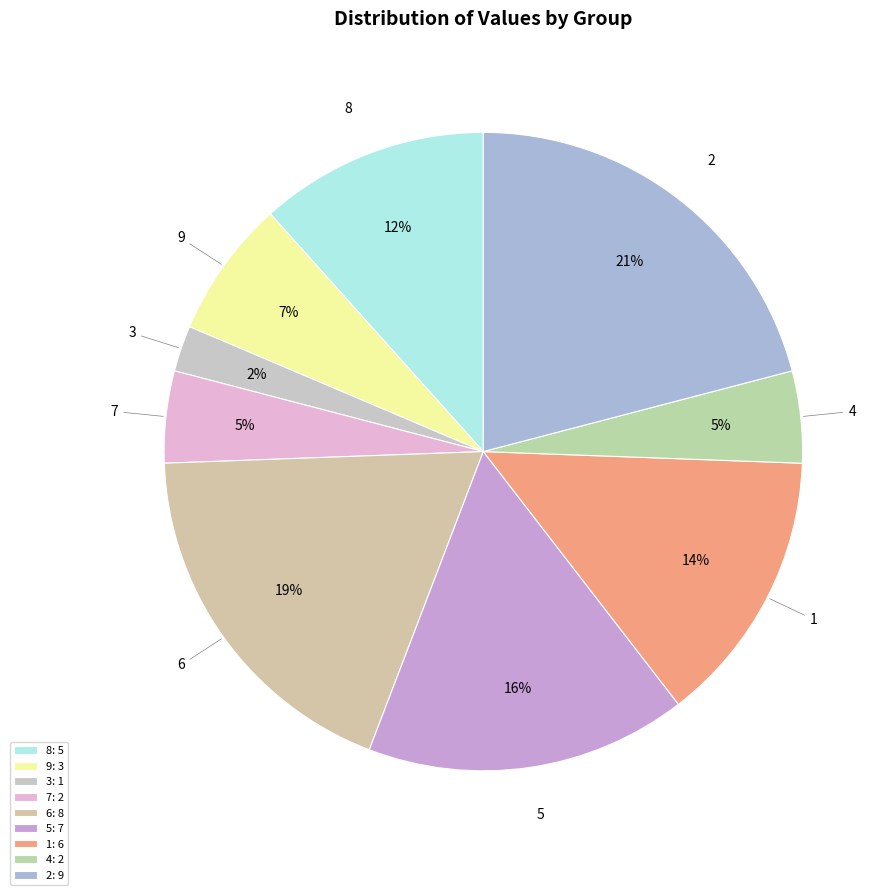

To the nearest percent, what is the difference between the largest and smallest slice percentages?

19%